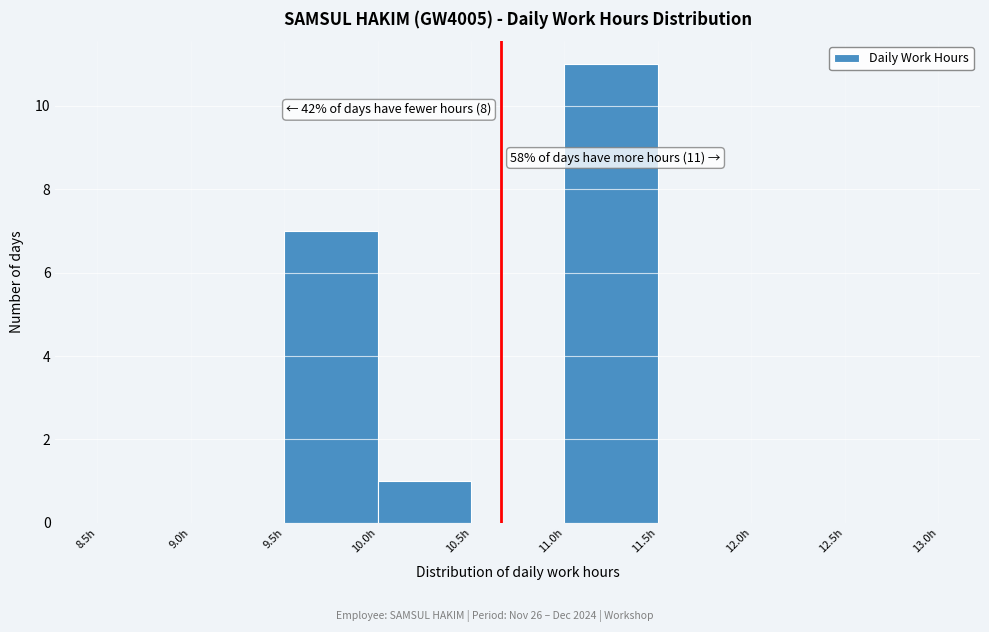

Which range on the x-axis has the tallest bar?

11.0 to 11.5